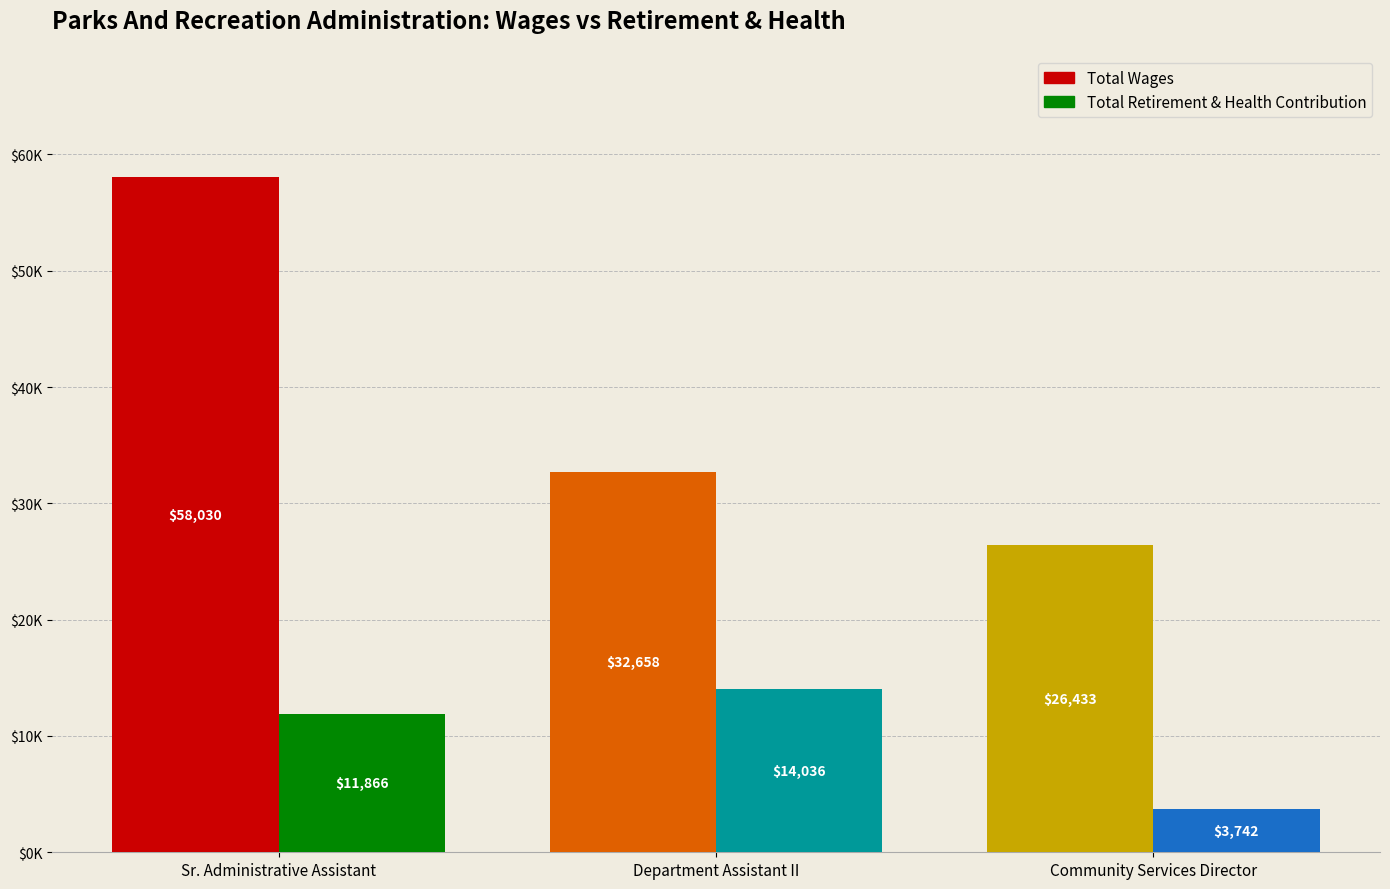

True or false: Total Wages has a value of 32658 at Department Assistant II.

True